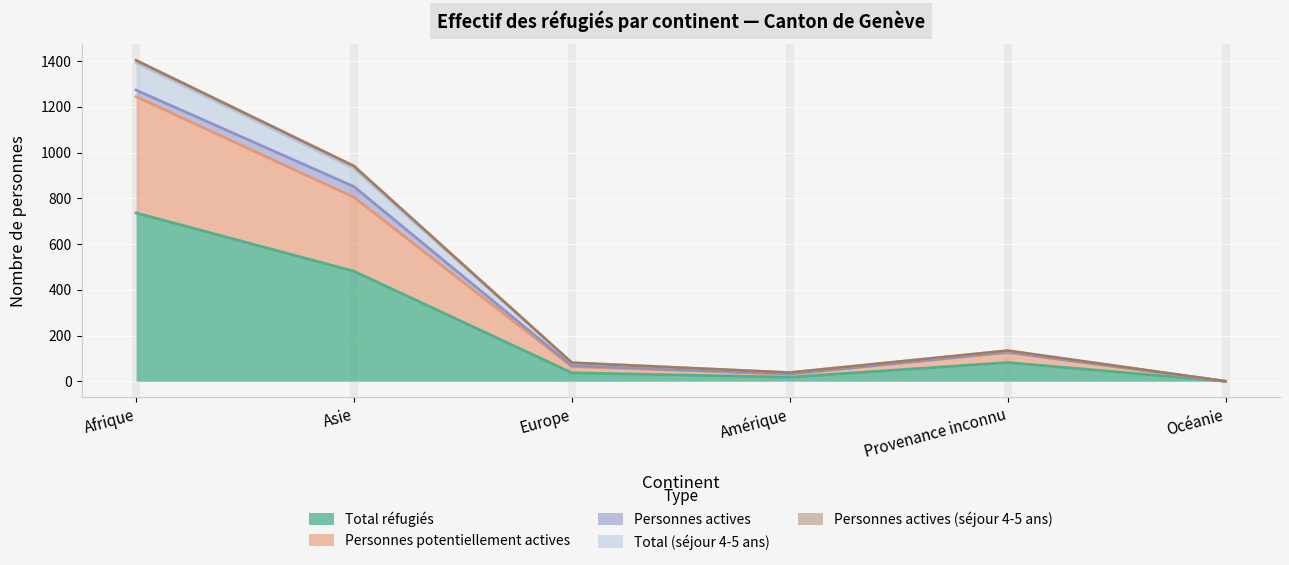

Between Asie and Océanie, which is larger?

Asie